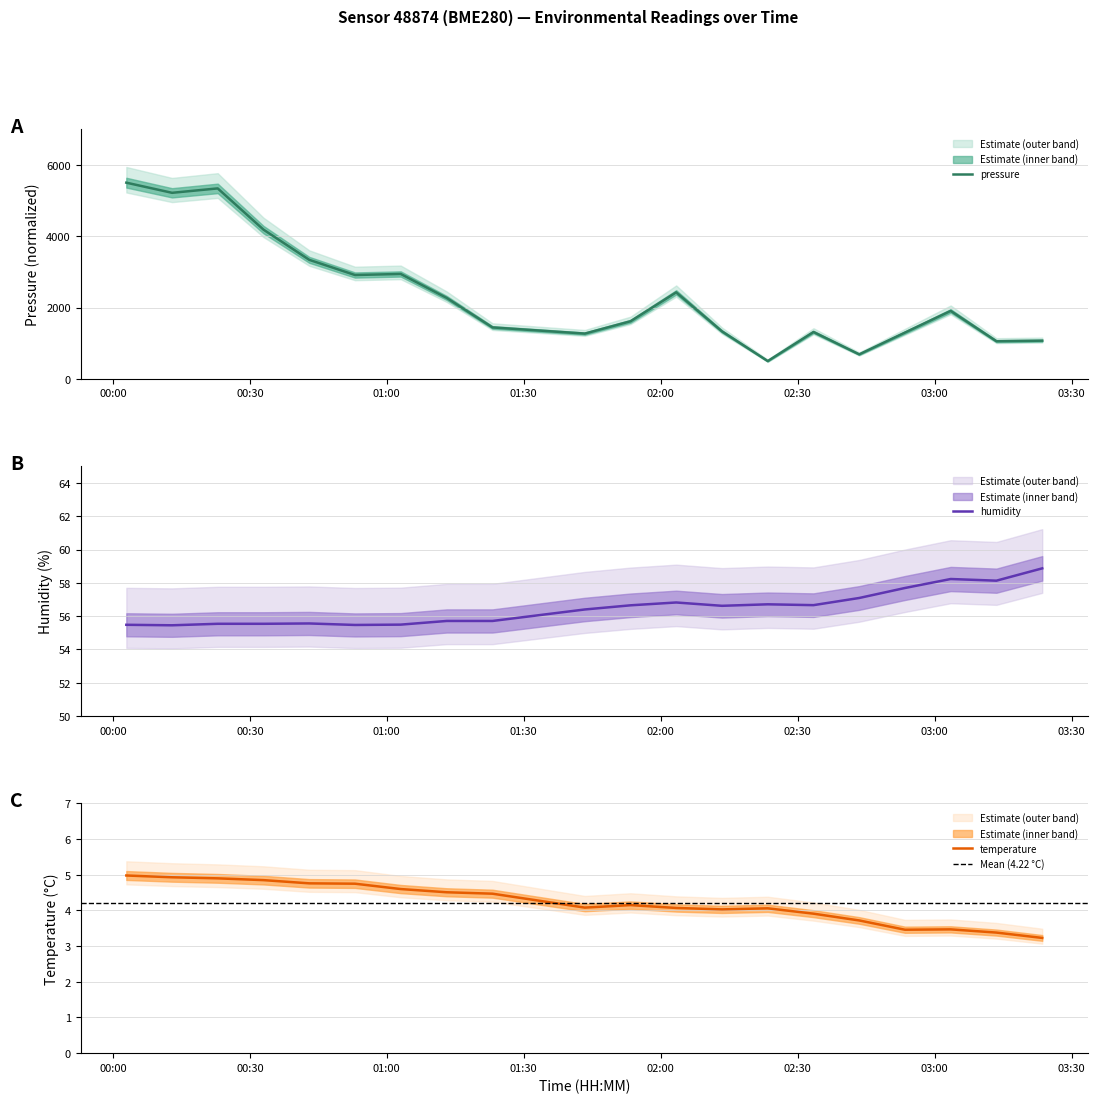

Which series has the largest total across all categories?

pressure